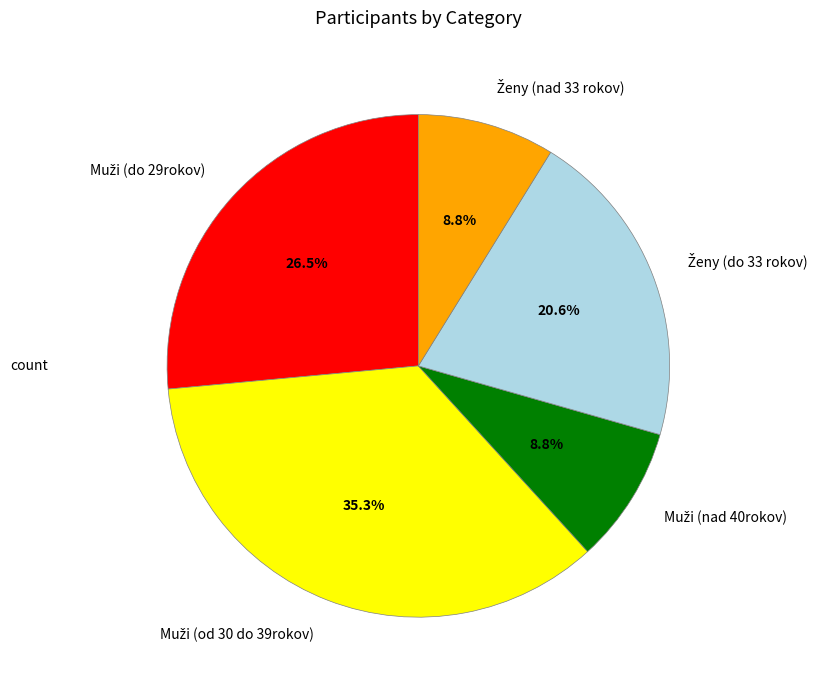

Does any single category account for the majority?

No